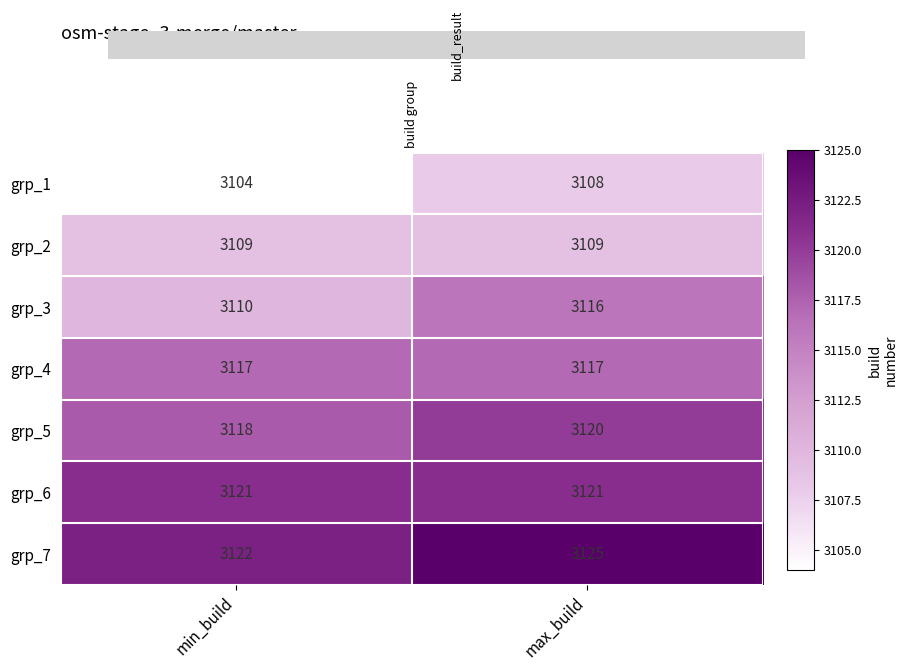

What is the difference between the highest and lowest values at min_build?

18